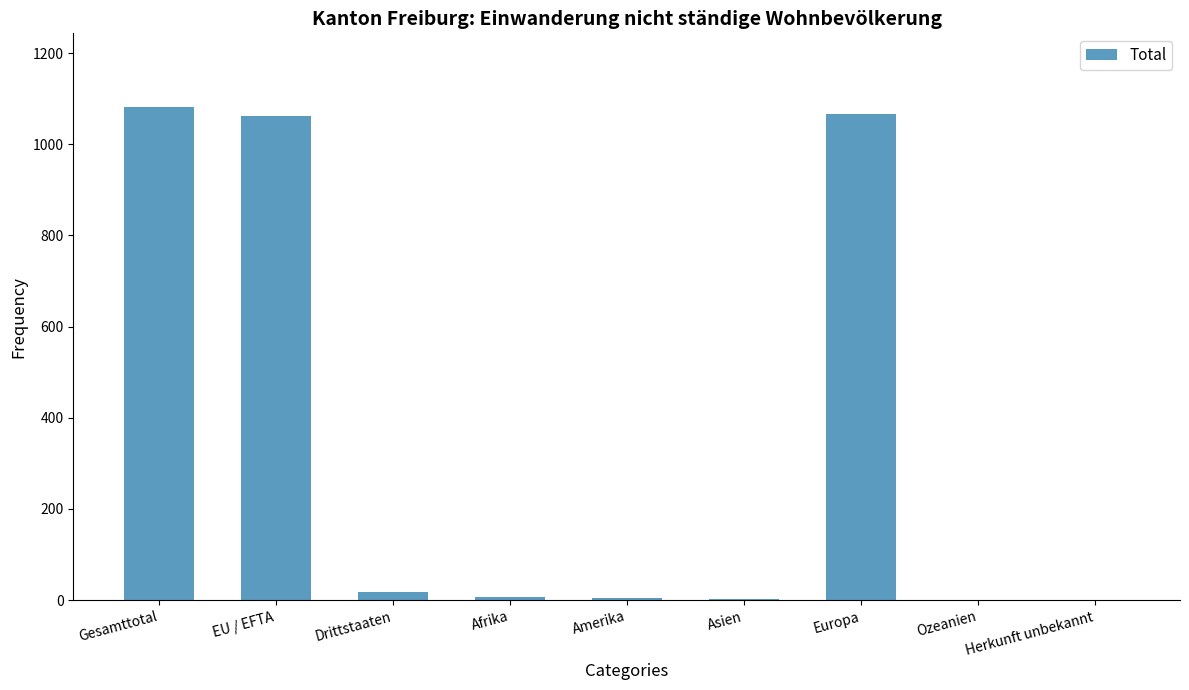

Are the bars horizontal?

No